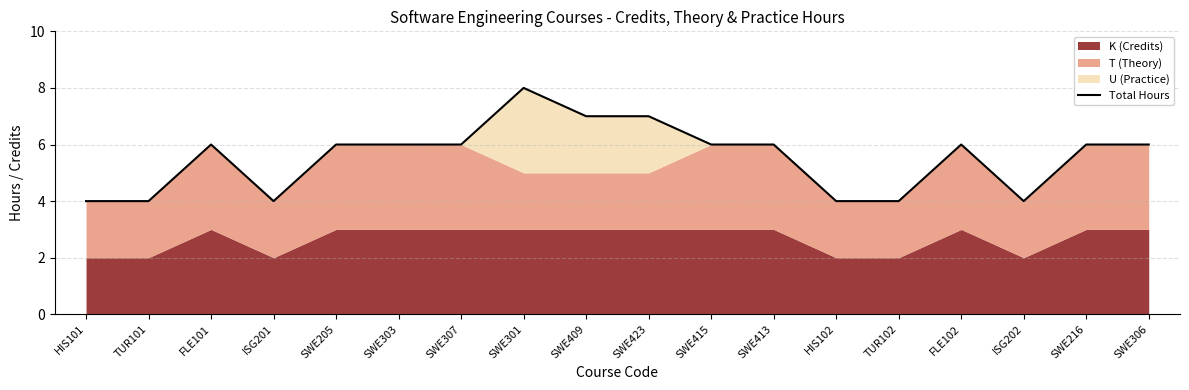

How many points are lower than both their immediate neighbors (excluding endpoints)?

2